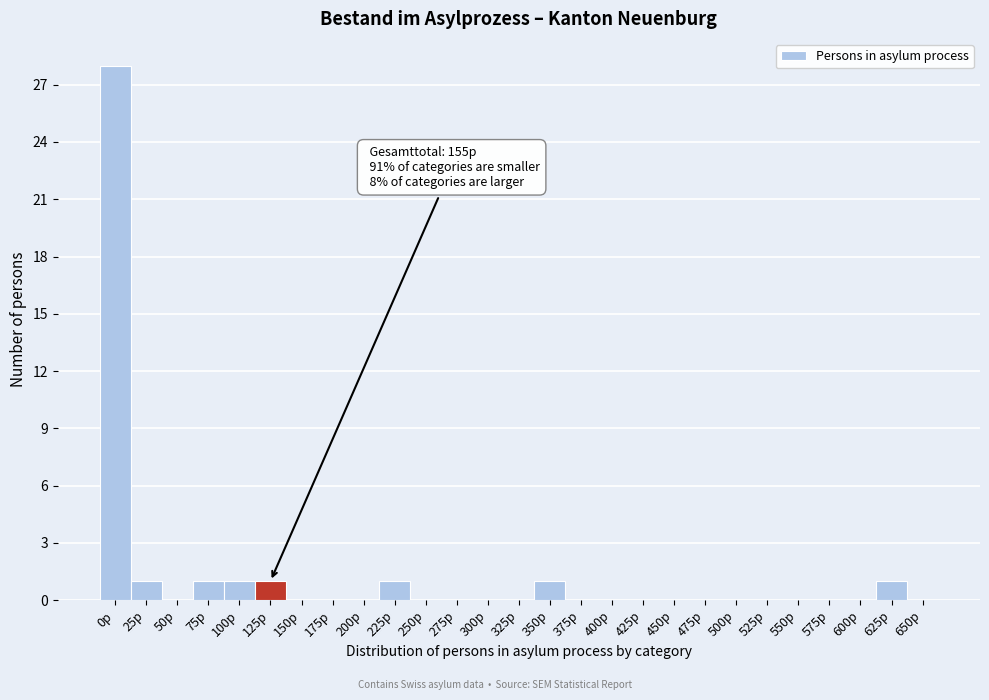

Reading left to right, transcribe all the data shown in this chart.

0p=28	25p=1	50p=0	75p=1	100p=1	125p=1	150p=0	175p=0	200p=0	225p=1	250p=0	275p=0	300p=0	325p=0	350p=1	375p=0	400p=0	425p=0	450p=0	475p=0	500p=0	525p=0	550p=0	575p=0	600p=0	625p=1	650p=0